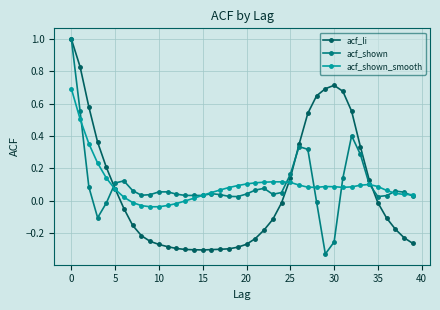

How many categories are shown in the chart?

40